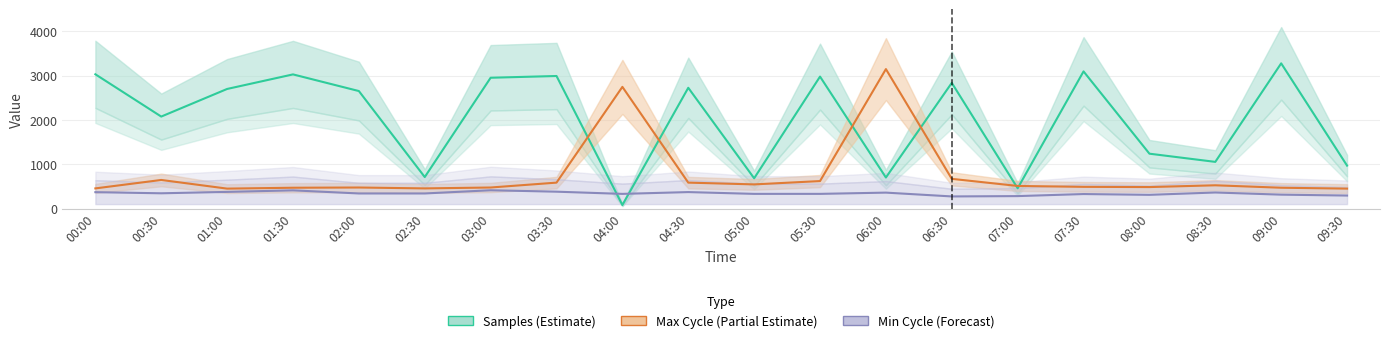

True or false: Max Cycle (Partial Estimate) and Min Cycle (Forecast) intersect in this chart.

False